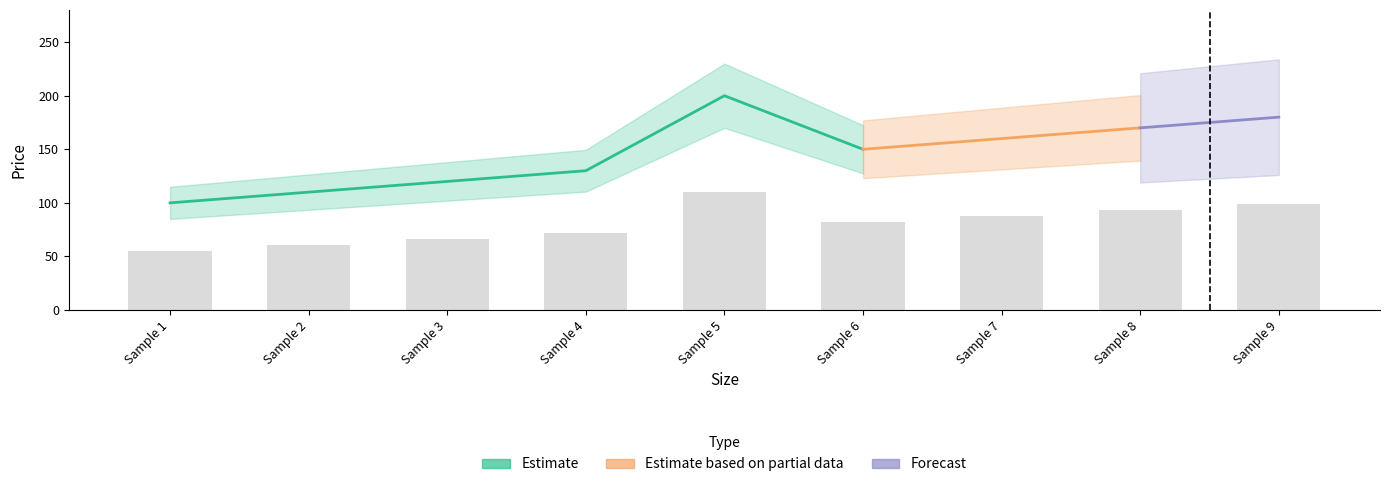

At which label is Price (Try Yourself) closest to 150?

Sample 6